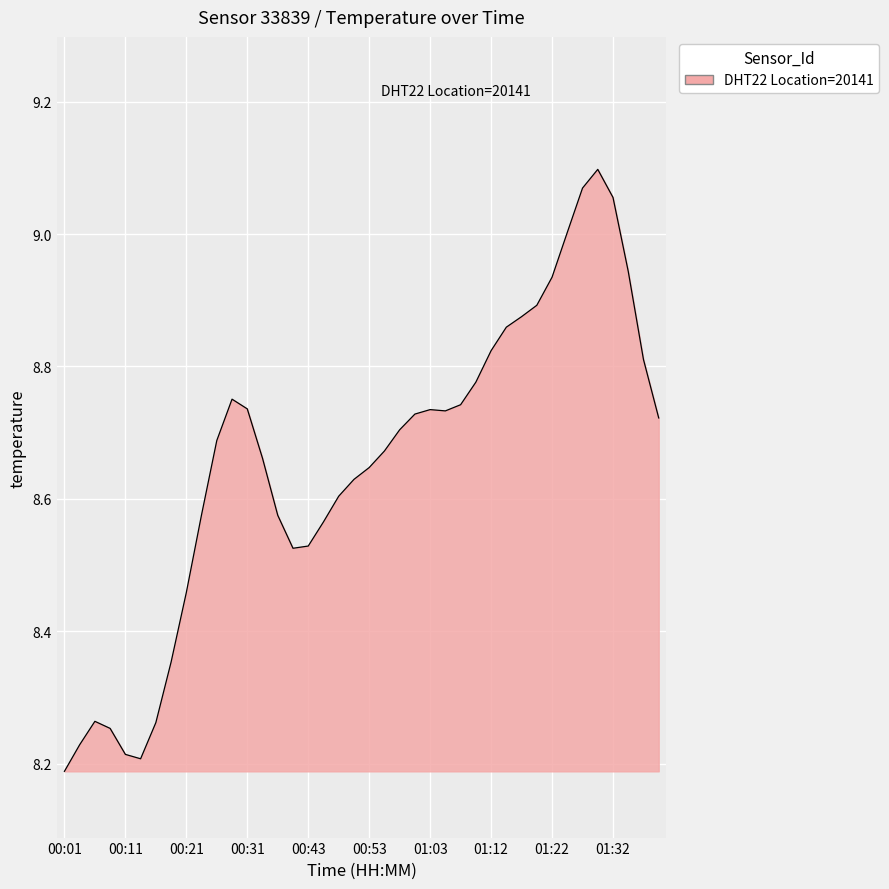

What is the difference between the maximum and minimum values?

0.9